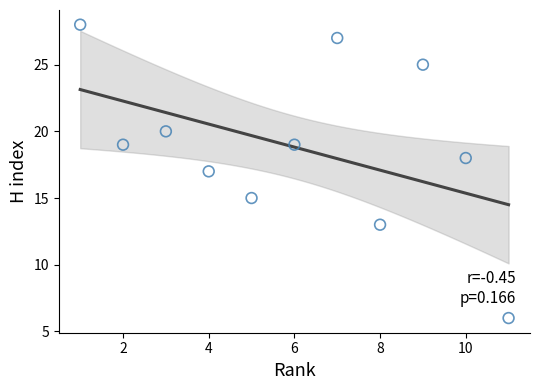

What is the range of Y values (max minus min)?

22